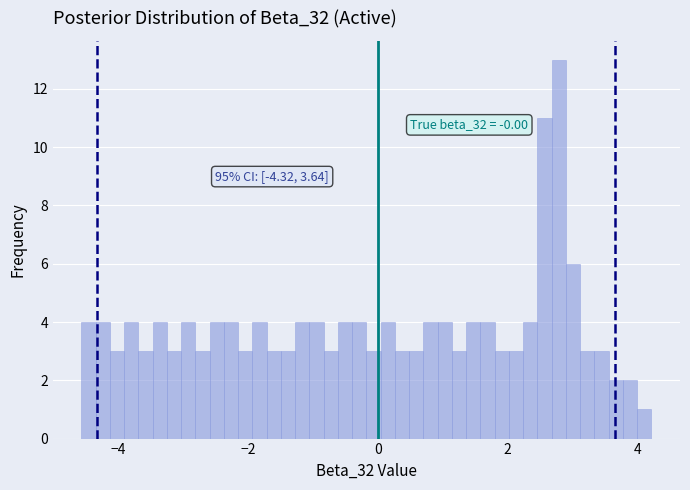

Read against the x-axis, roughly where is the centre of the tallest bar?

2.8